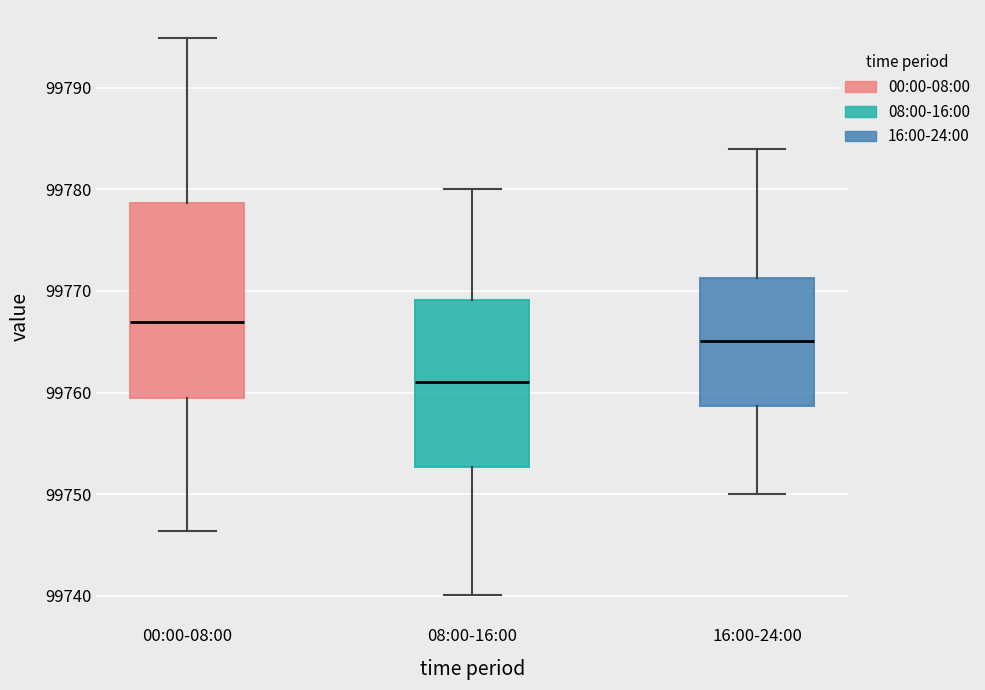

Which box's median line is the highest?

00:00-08:00